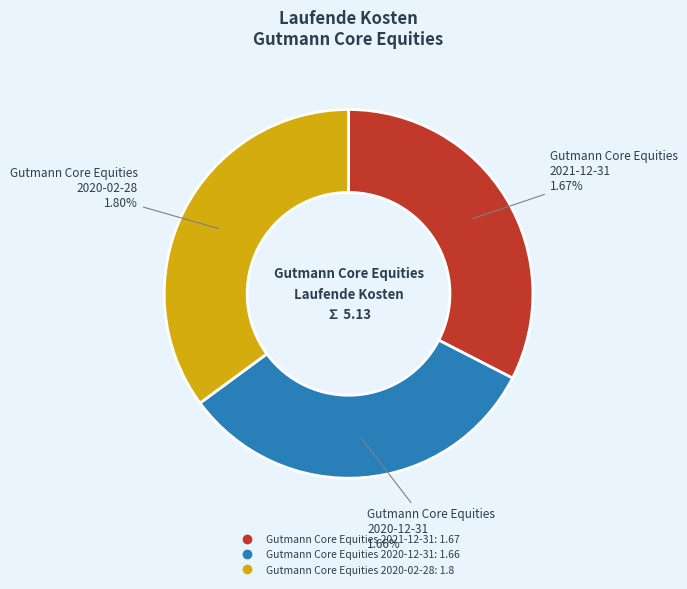

To the nearest percent, what is the difference between the largest and smallest slice percentages?

3%